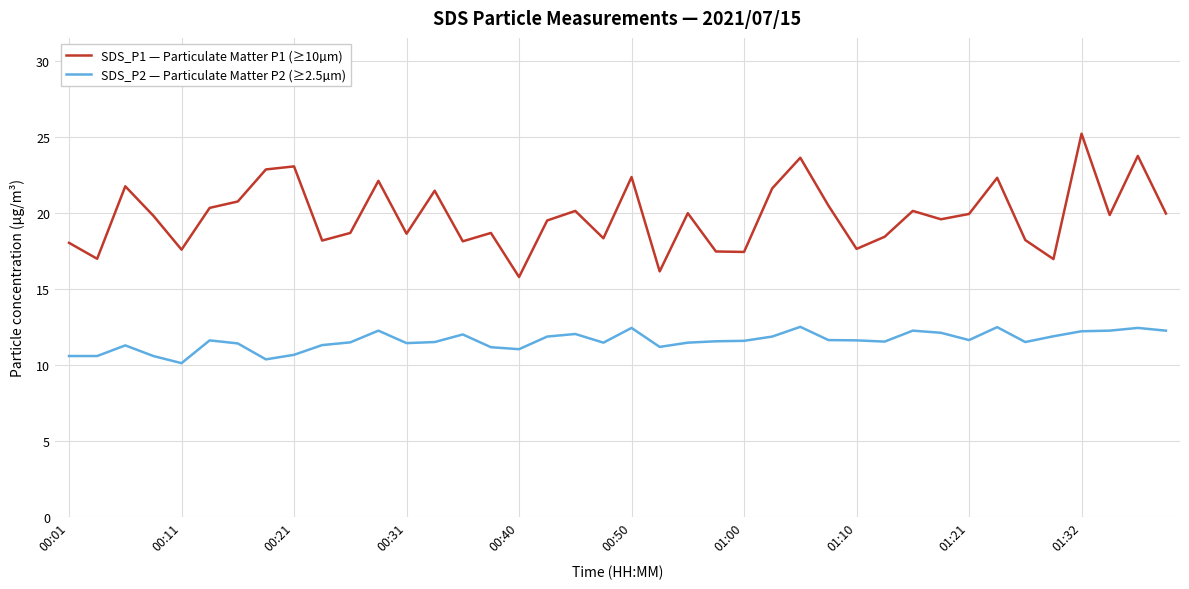

Rank the series by their average value, from lowest to highest.

SDS_P2 — Particulate Matter P2 (≥2.5µm), SDS_P1 — Particulate Matter P1 (≥10µm)